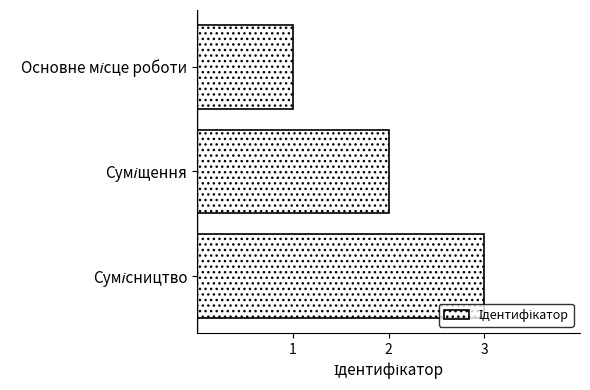

What is the sum of all values?

6